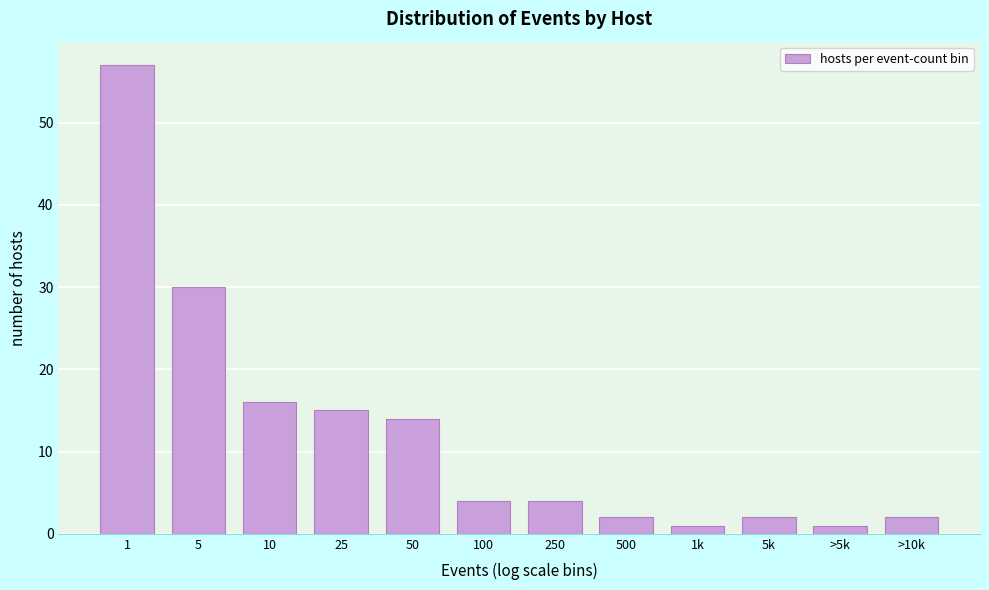

Reading left to right, transcribe all the data shown in this chart.

1=57	5=30	10=16	25=15	50=14	100=4	250=4	500=2	1k=1	5k=2	>5k=1	>10k=2